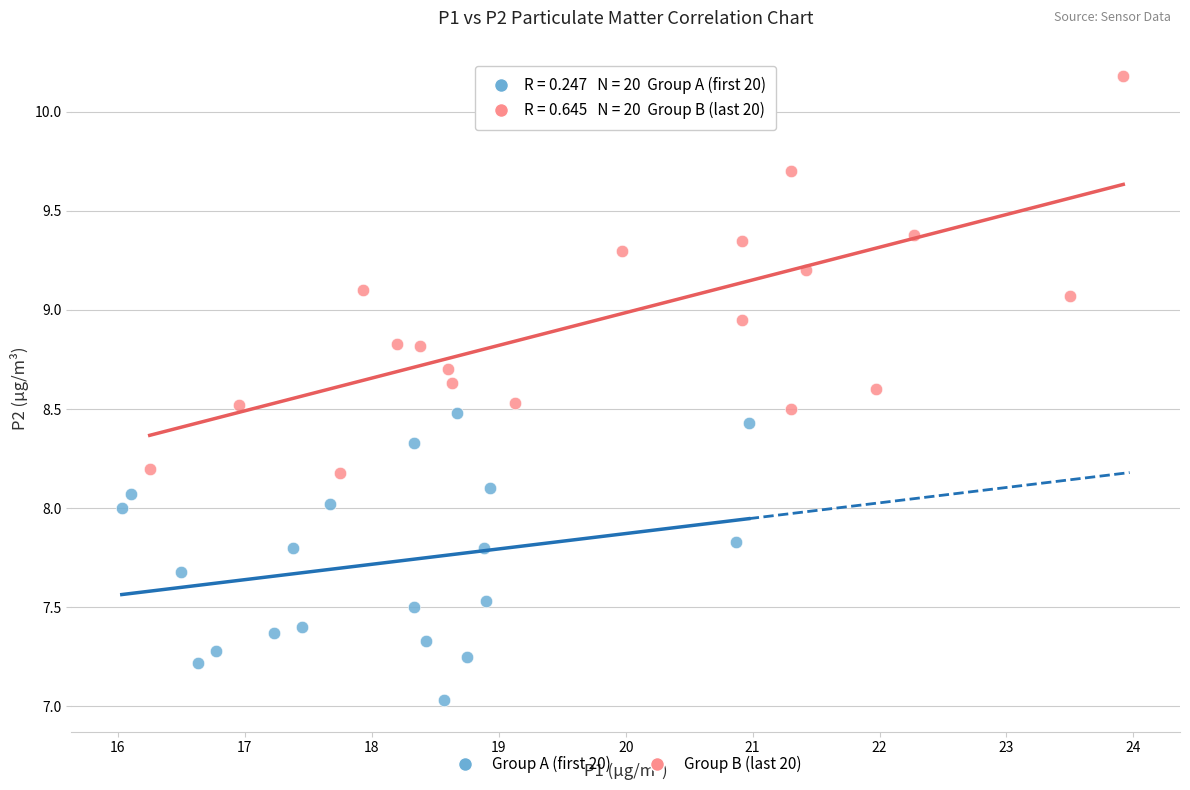

Which series contains the lowest Y value?

Group A (first 20)